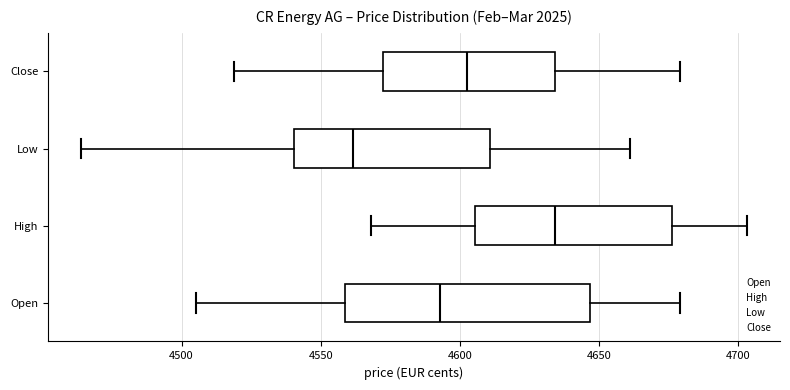

Where does the median line of the box for Low sit on the x-axis? The values are not printed on the chart, so give them approximately, as read against the axis.

4560